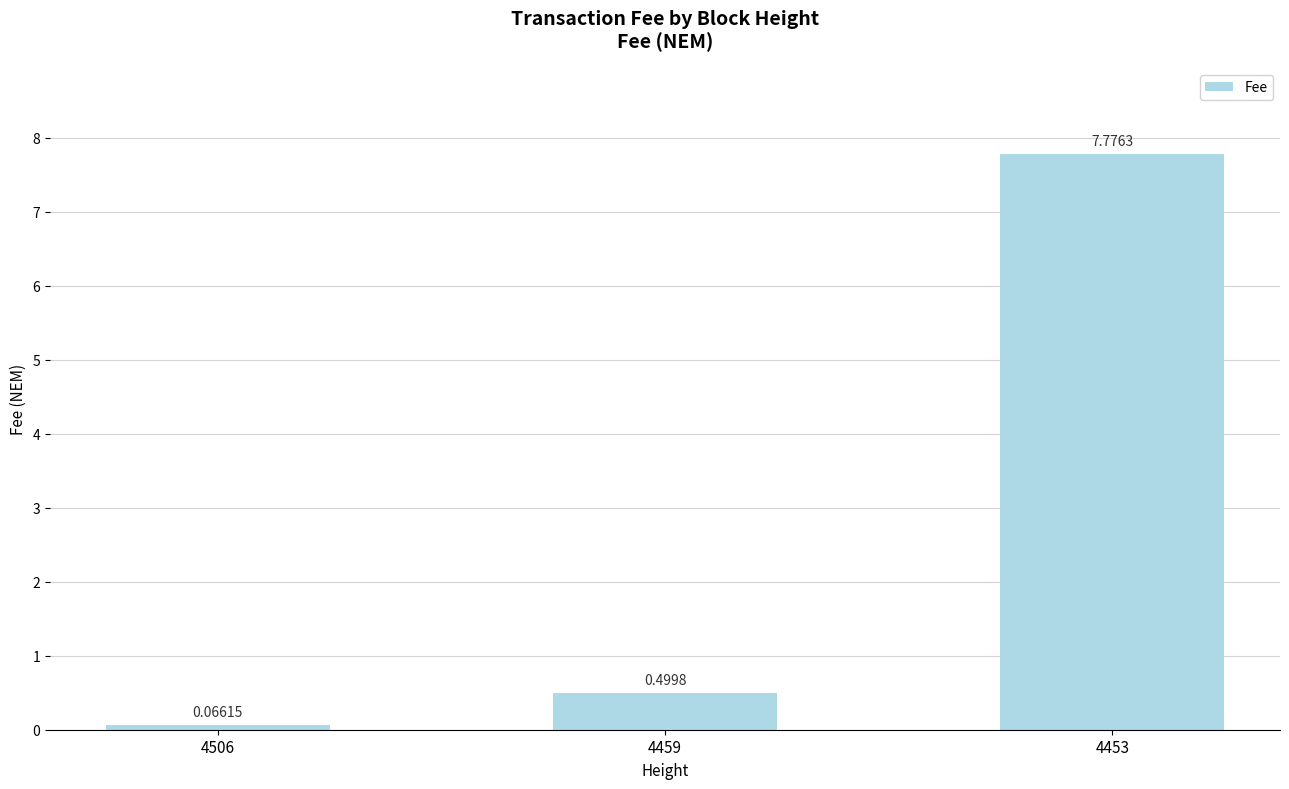

List the labels in order of value, smallest first.

4506, 4459, 4453